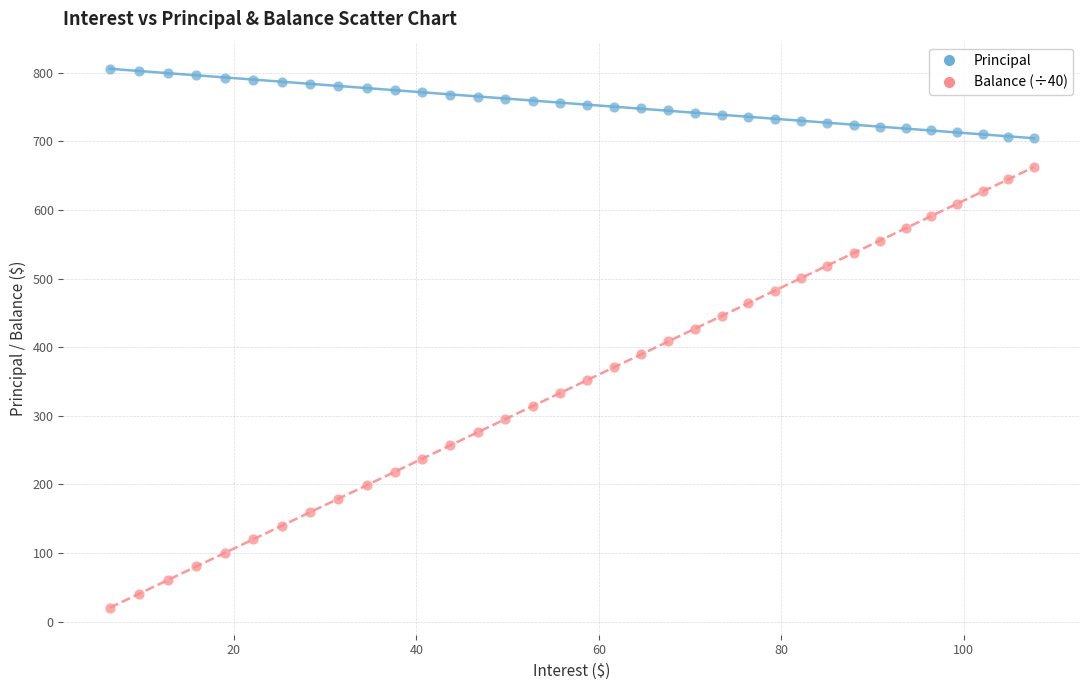

Across all data points, what is the range of X values (max minus min)?

101.3